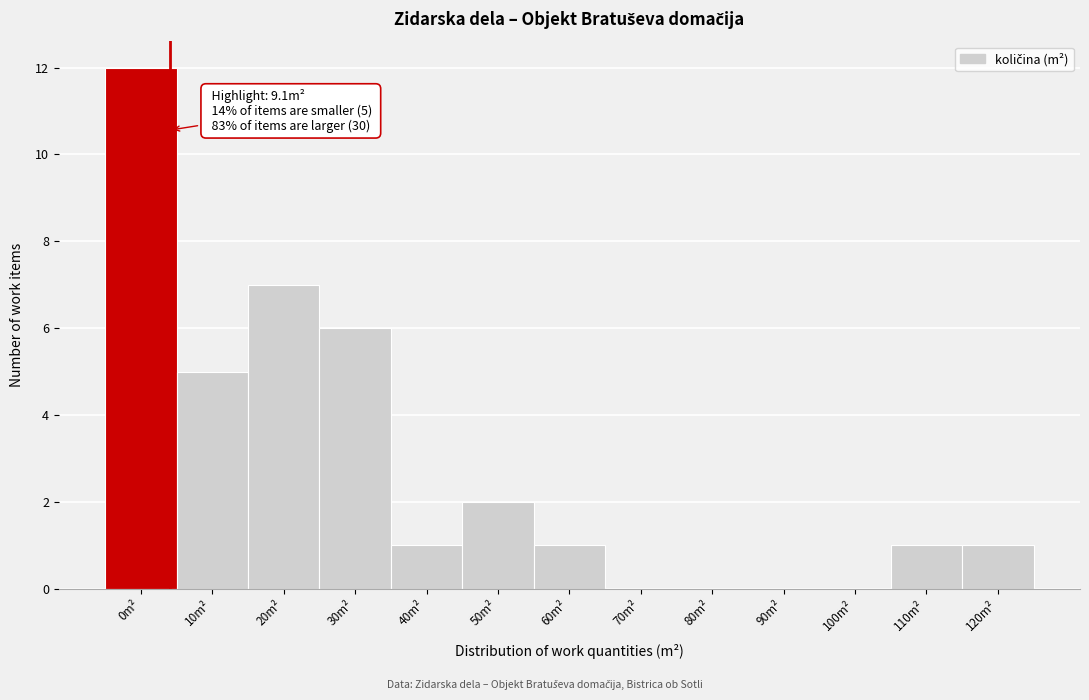

Reading left to right, extract all data points from this chart.

0m²=12	10m²=5	20m²=7	30m²=6	40m²=1	50m²=2	60m²=1	70m²=0	80m²=0	90m²=0	100m²=0	110m²=1	120m²=1